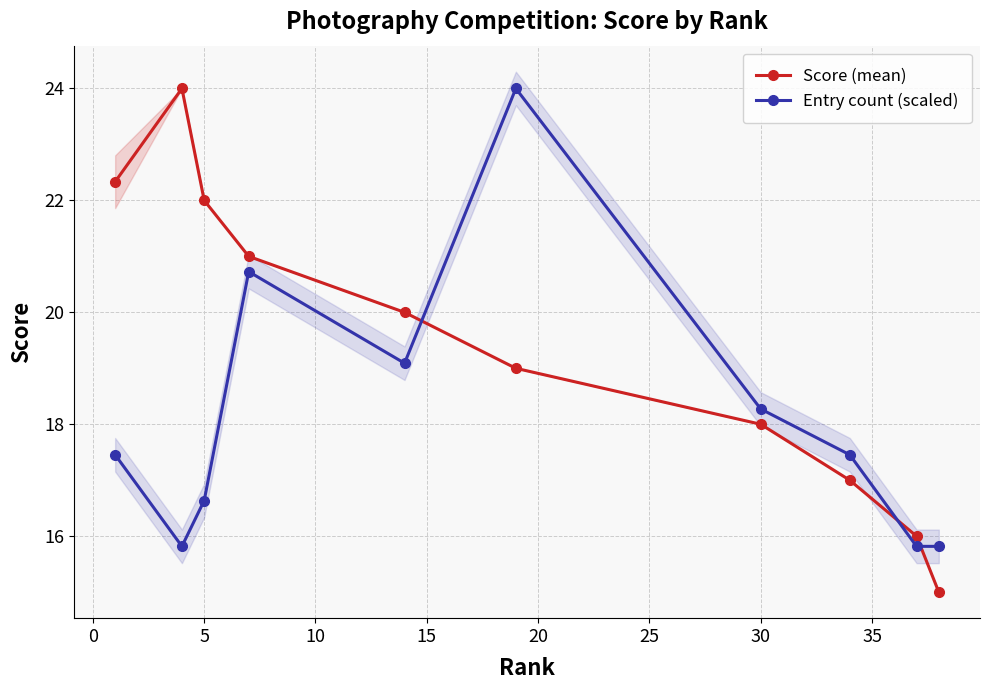

True or false: Entry count (scaled) and Score (mean) cross at least once.

True